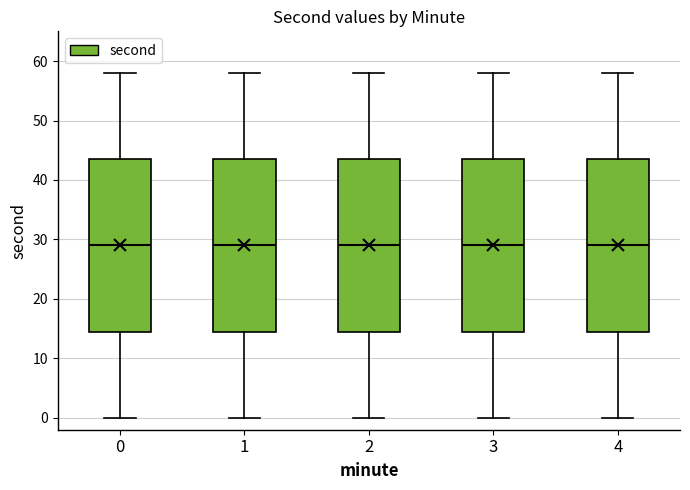

Reading left to right, read every box against the y-axis: the position of its median line, the range the box covers, and the ends of its whiskers. The values are not printed on the chart, so give them approximately, as read against the axis.

0: median 29, box 15 to 44, whiskers 0 to 58
1: median 29, box 15 to 44, whiskers 0 to 58
2: median 29, box 15 to 44, whiskers 0 to 58
3: median 29, box 15 to 44, whiskers 0 to 58
4: median 29, box 15 to 44, whiskers 0 to 58